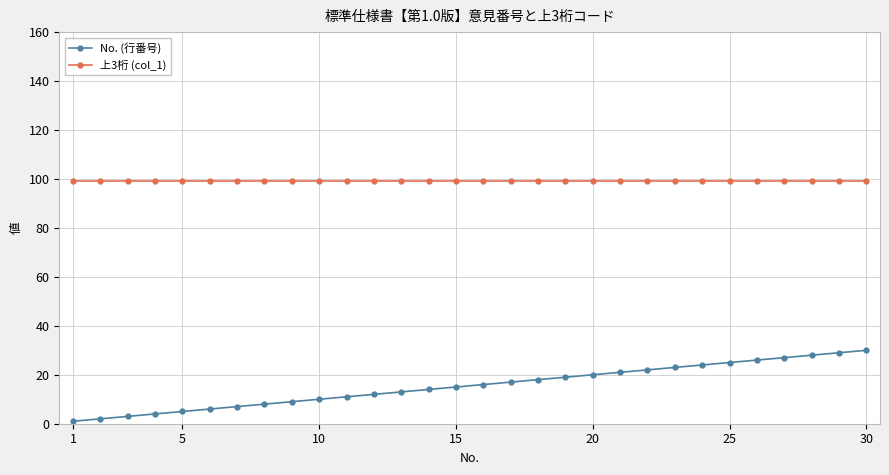

Which series has the largest total across all categories?

上3桁 (col_1)